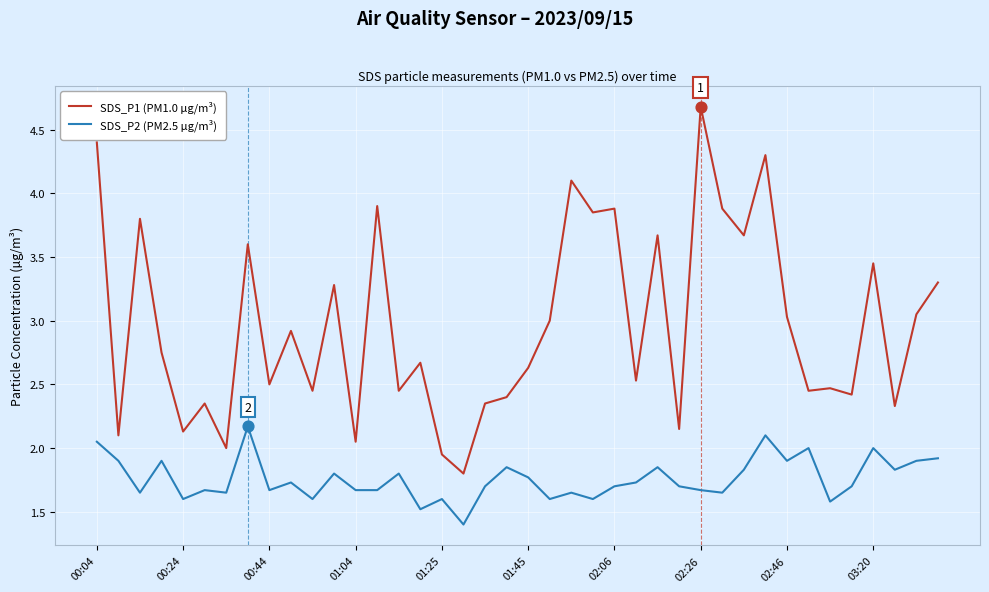

What are all the series names shown in the legend?

SDS_P1 (PM1.0 µg/m³), SDS_P2 (PM2.5 µg/m³)